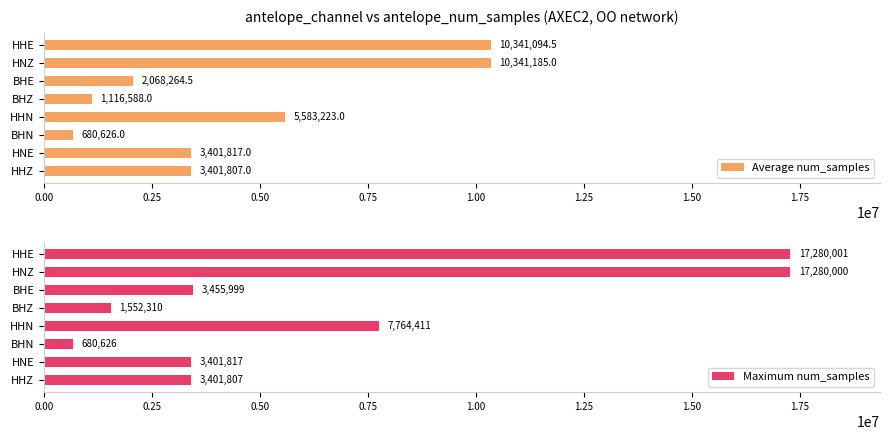

The Average num_samples series shows 1116588.0 at BHZ. True or false?

True